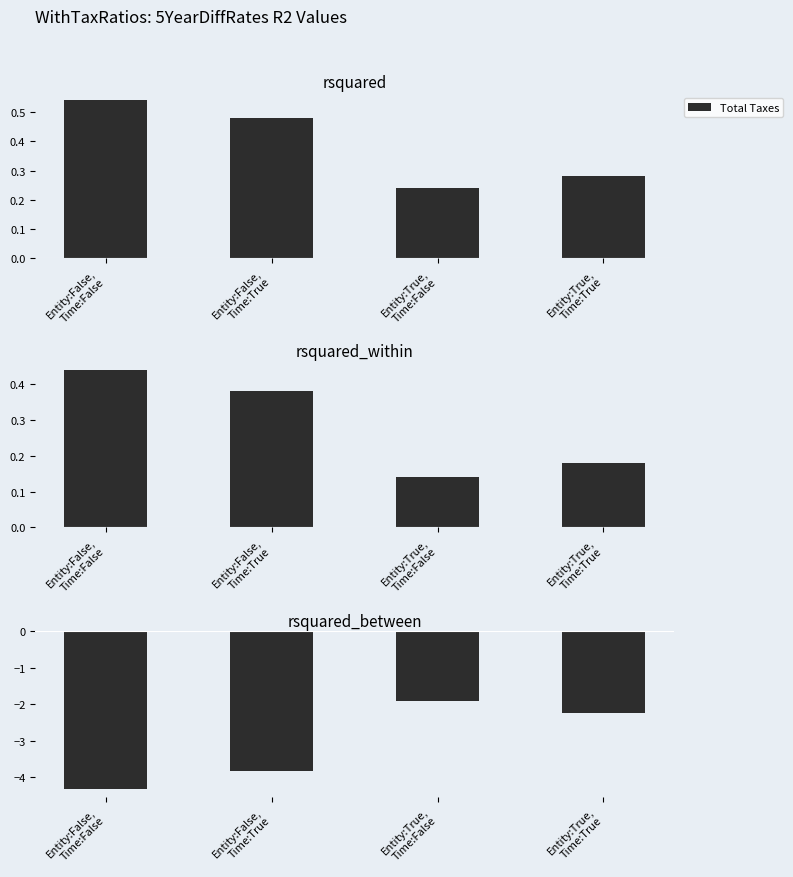

Does the chart contain any negative values?

Yes